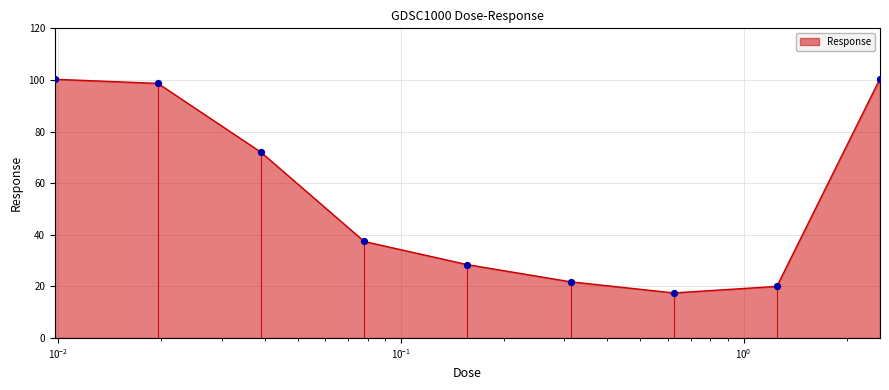

What is the minimum value shown in the chart?

17.4